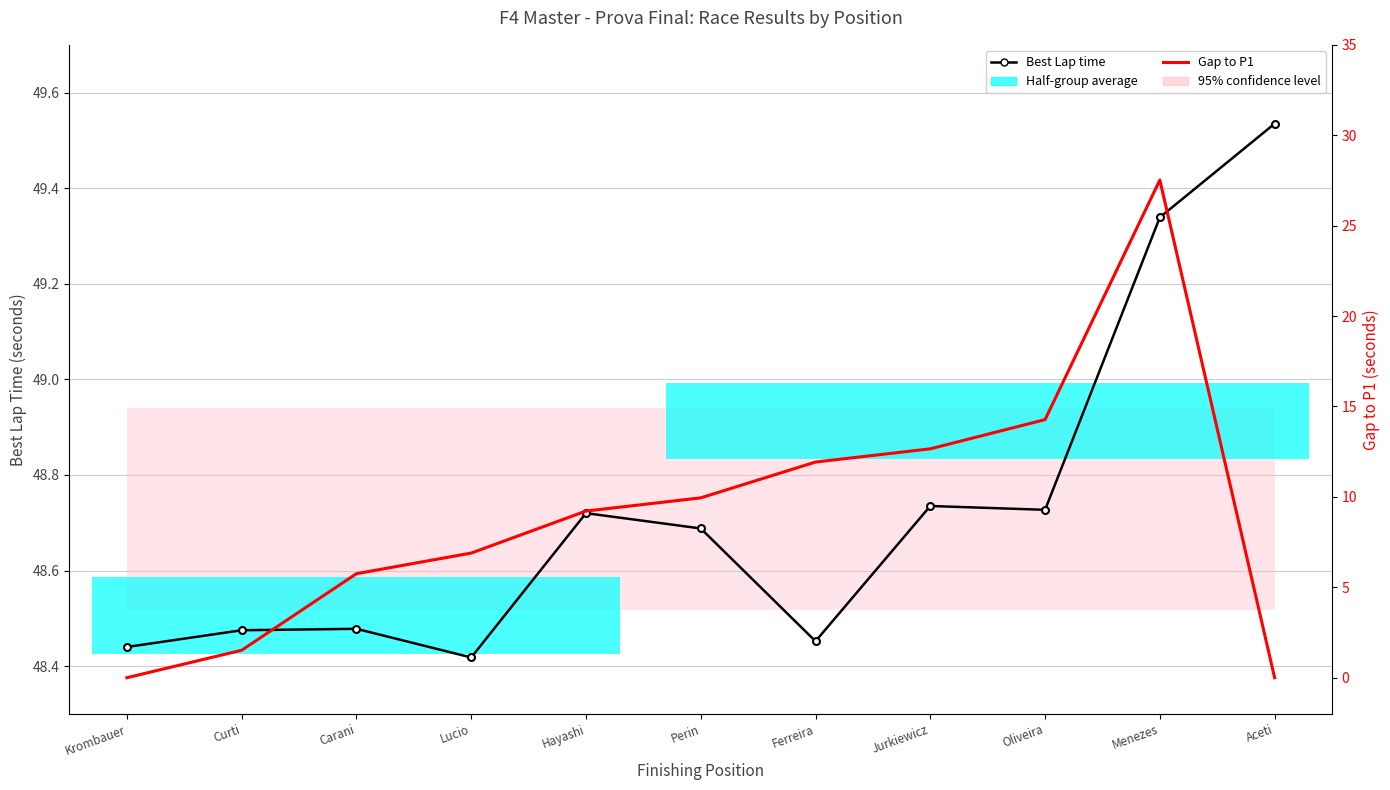

Which series changed the most between Curti and Aceti?

Gap to P1